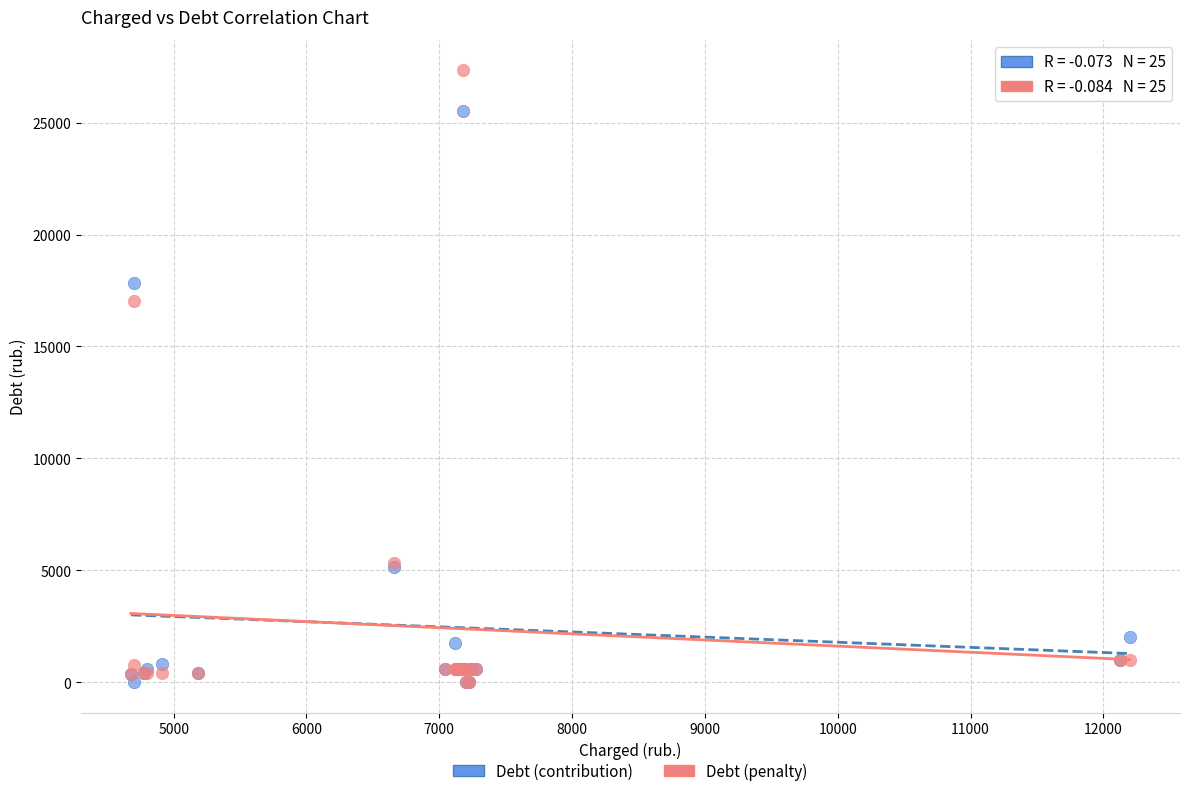

Across all series, what Y value is closest to 13665?

17021.4